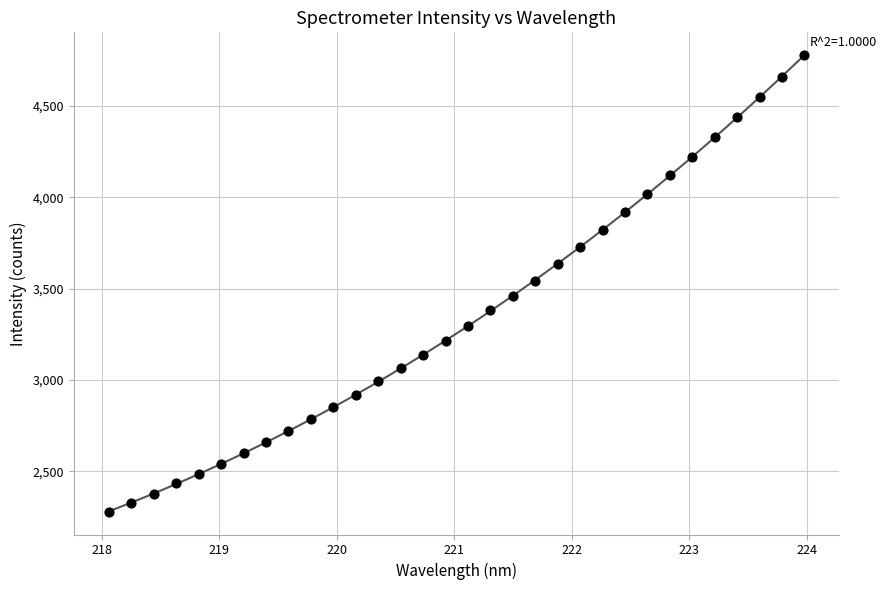

What is the range of X values (max minus min)?

5.9